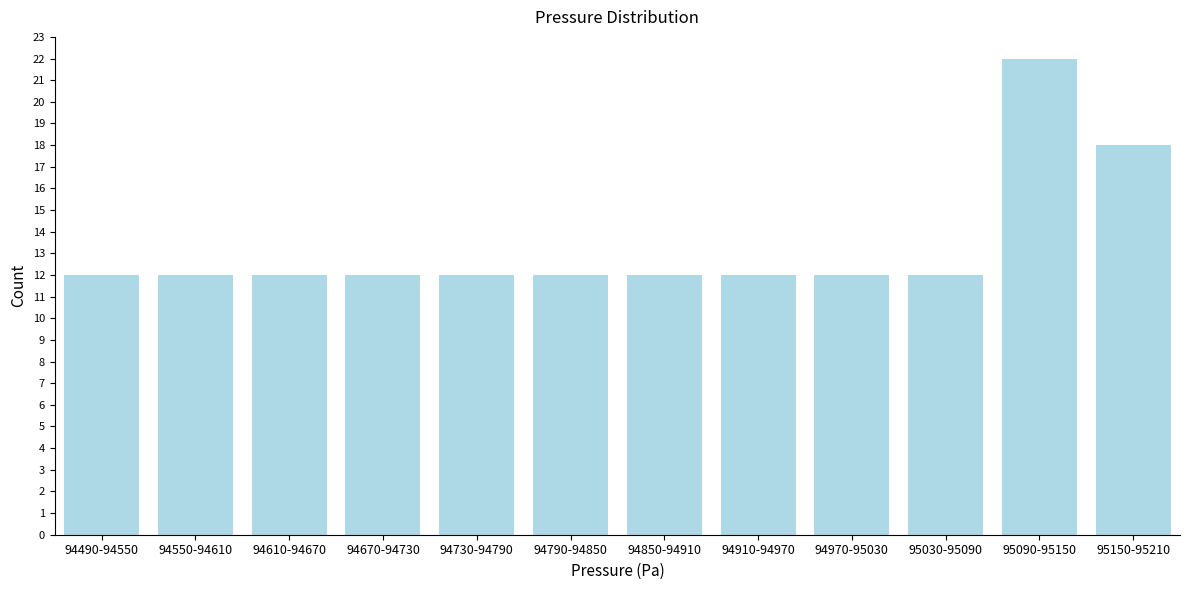

Reading left to right, extract all data points from this chart.

94490-94550=12	94550-94610=12	94610-94670=12	94670-94730=12	94730-94790=12	94790-94850=12	94850-94910=12	94910-94970=12	94970-95030=12	95030-95090=12	95090-95150=22	95150-95210=18